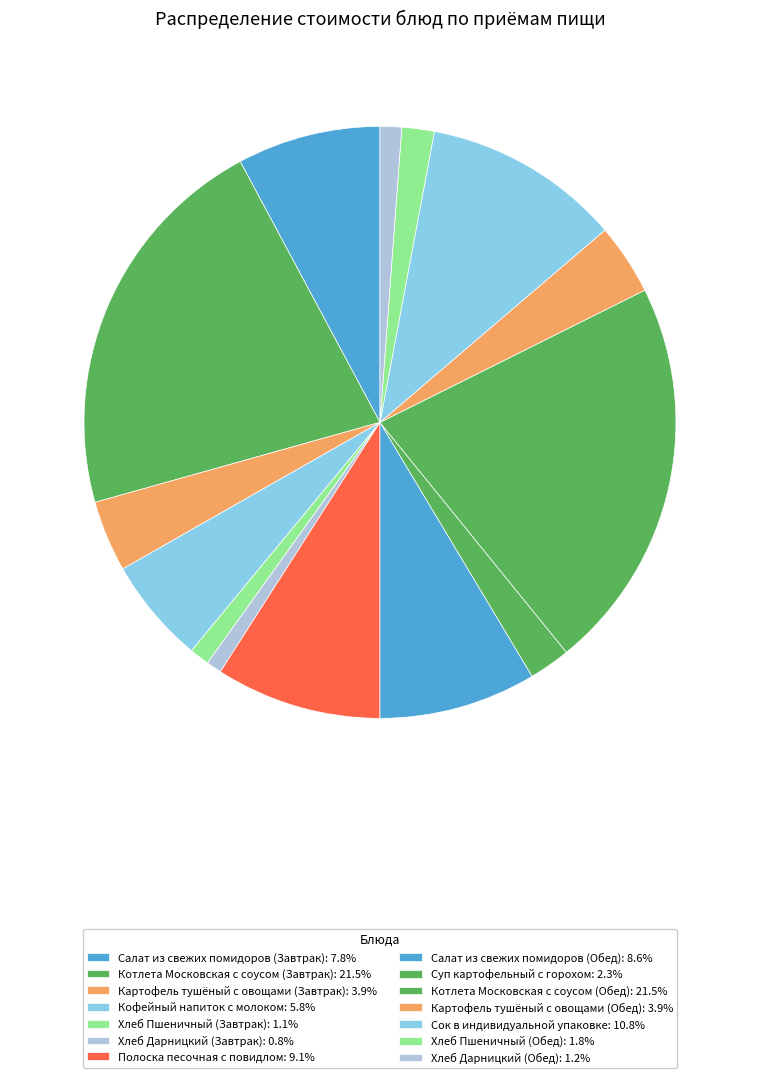

What percentage is NOT represented by Котлета Московская с соусом (Завтрак)?

78.5%